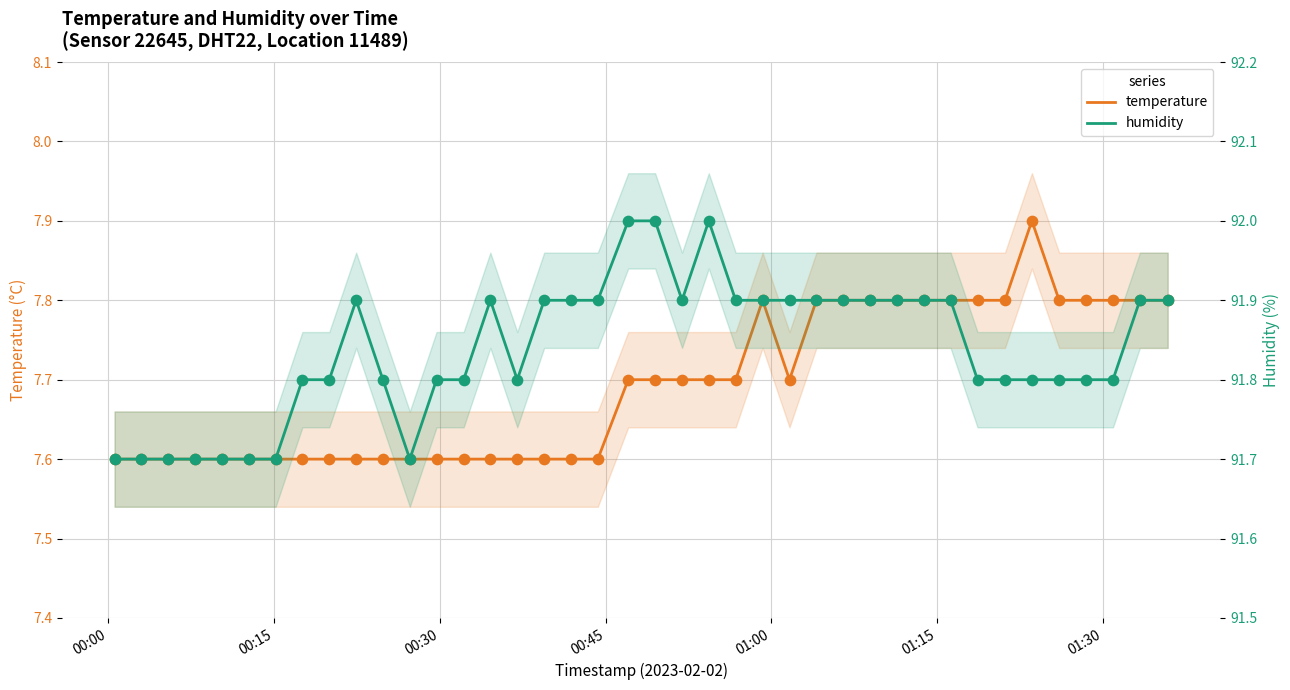

Which series contains the highest Y value?

humidity